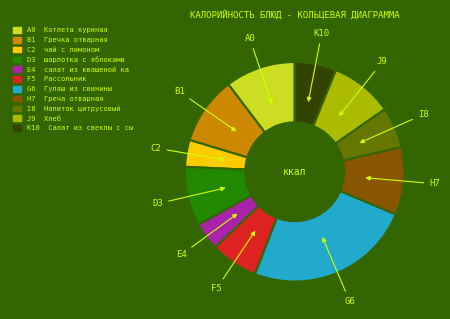

Does any single category account for the majority?

No